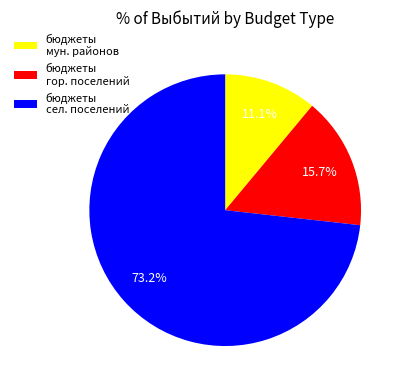

What is the largest slice in the pie chart?

бюджеты сел. поселений